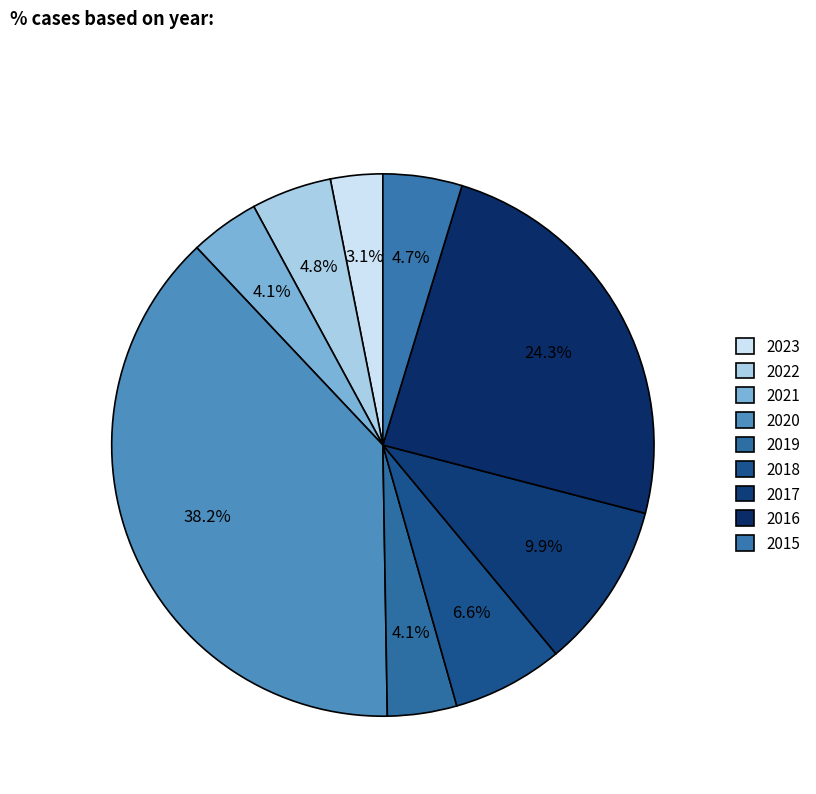

Is 2015 the majority of the pie?

No